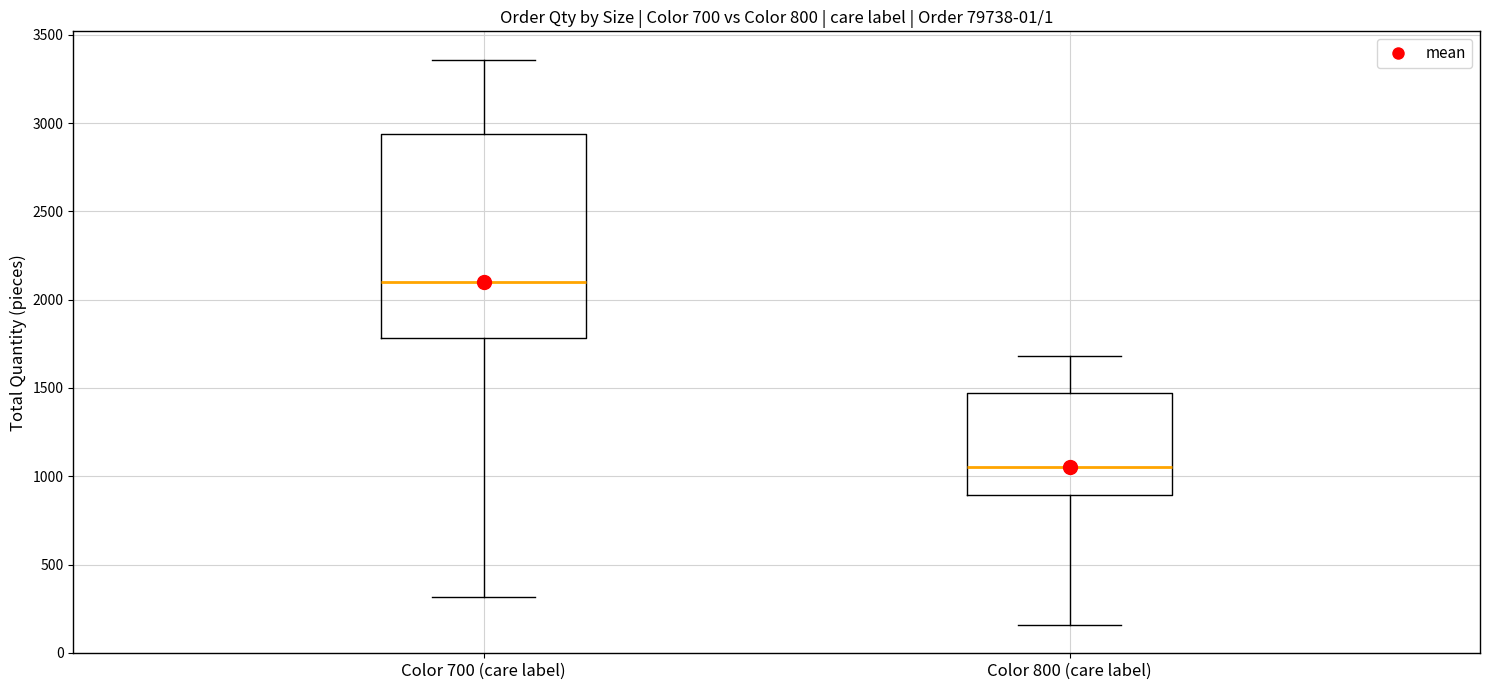

Which box has the highest median line?

Color 700 (care label)